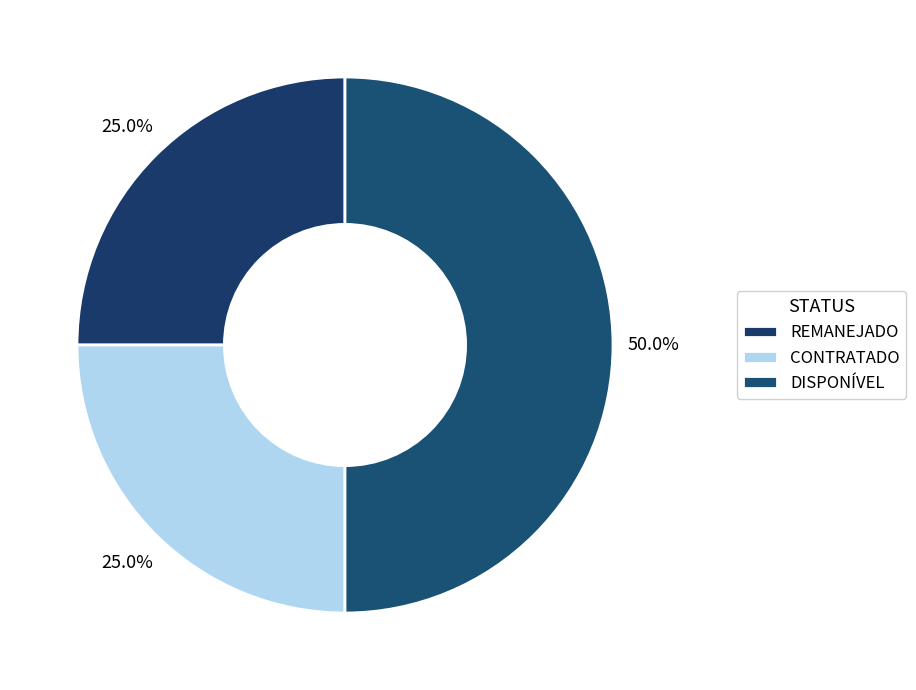

How many segments does this pie chart have?

3